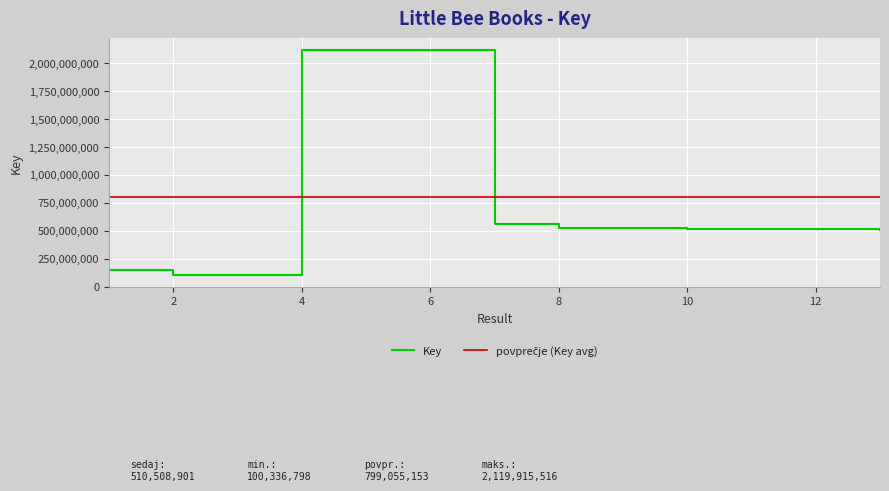

Approximately how many times larger is the value at 10 compared to 6?

0.2